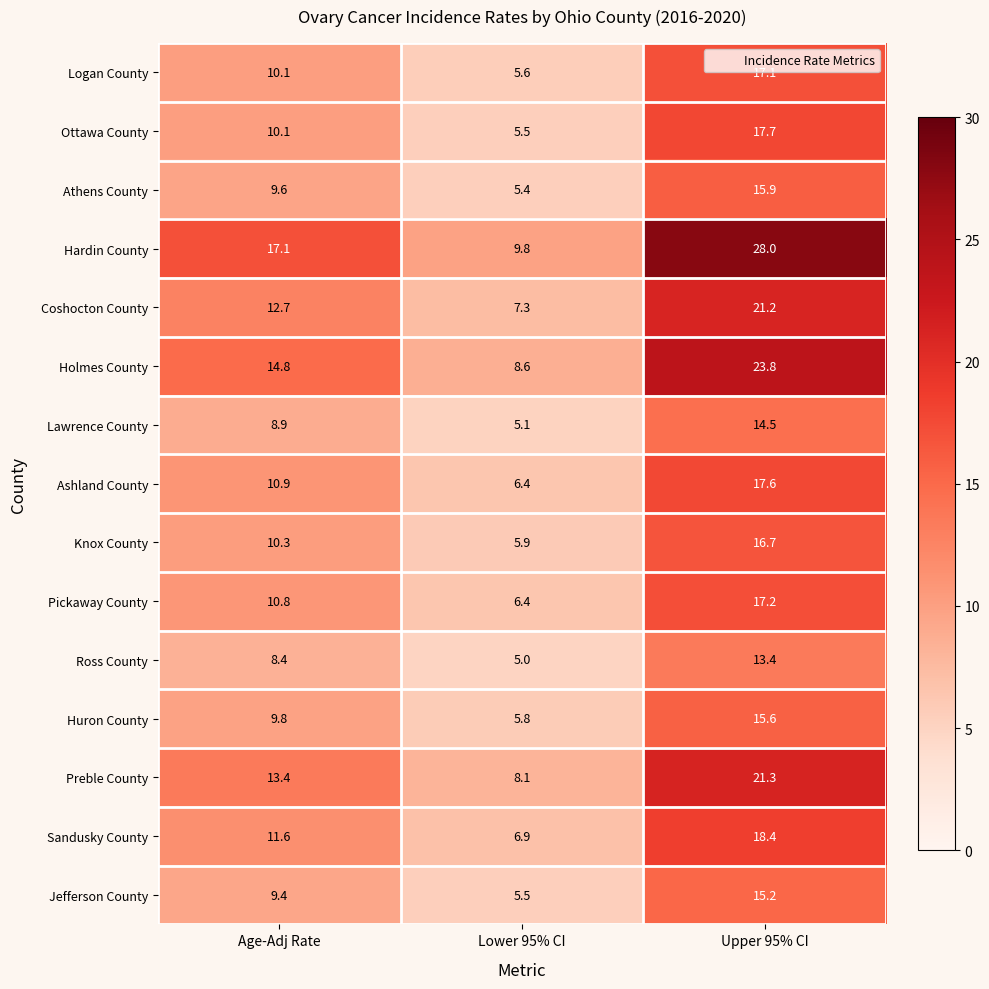

What is the highest value of the Preble County series?

21.3